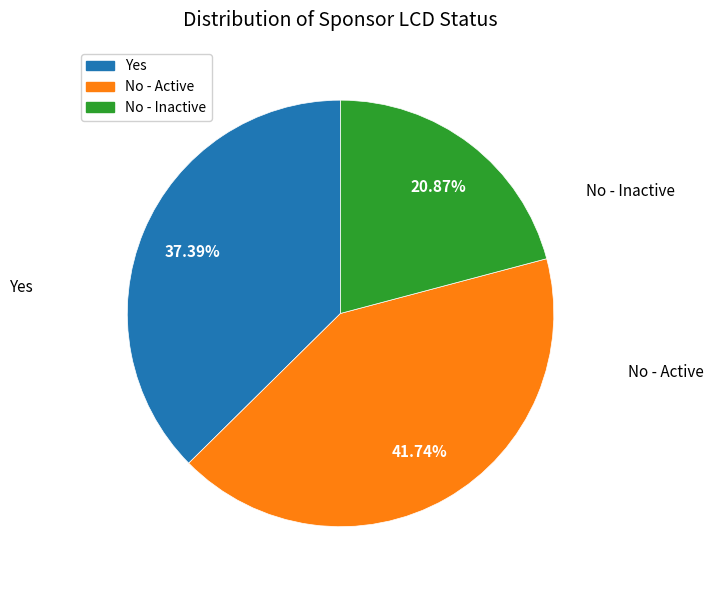

To the nearest percent, what is the difference between the largest and smallest slice percentages?

21%